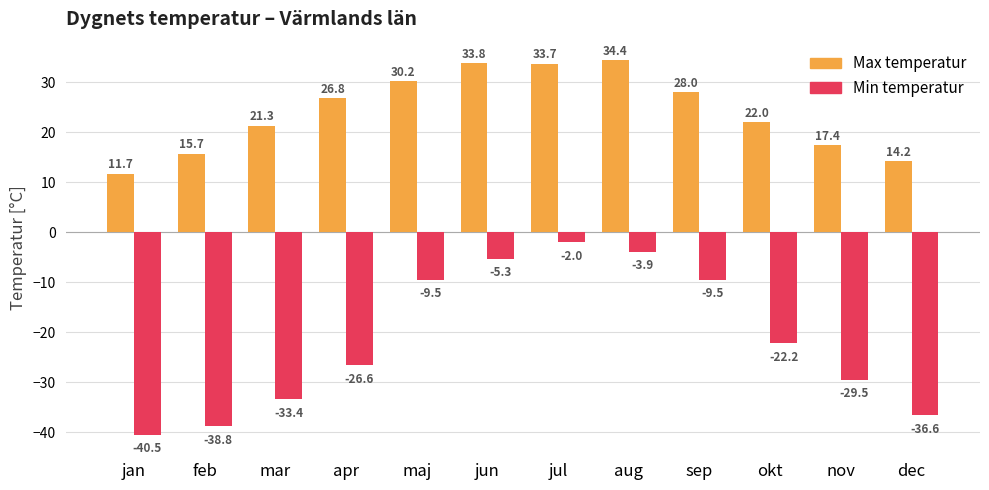

What is the total value across all series at sep?

18.5